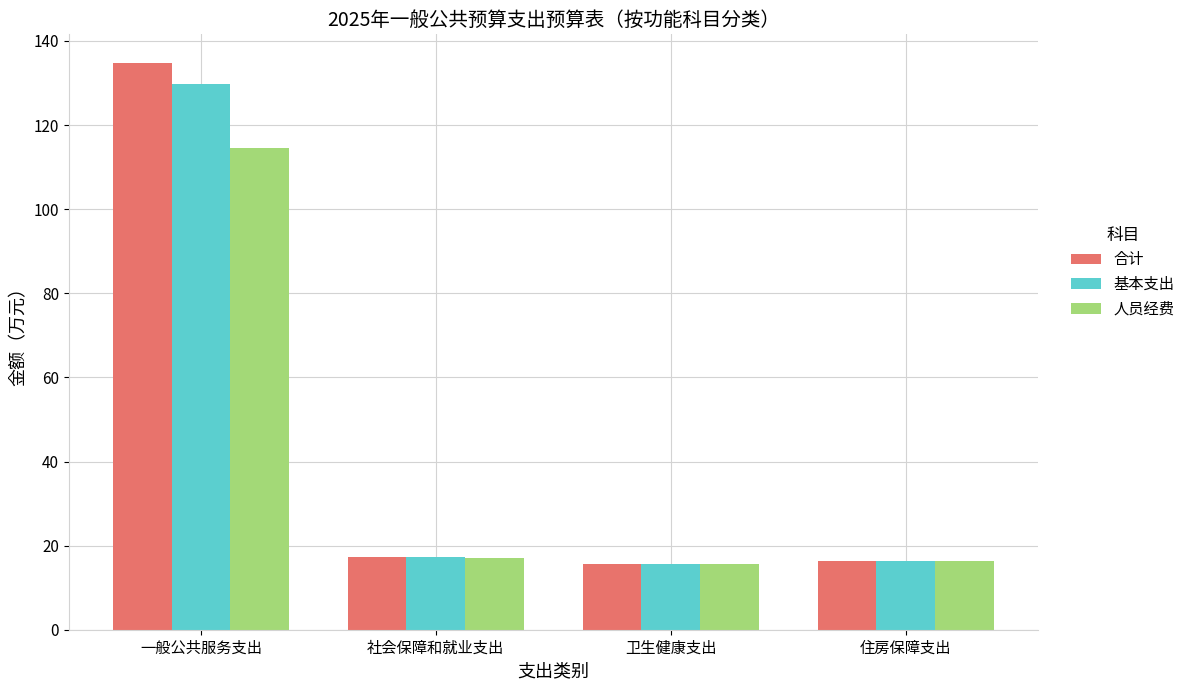

Reading left to right, transcribe all the data shown in this chart.

合计: 134.8	17.2	15.7	16.4
基本支出: 129.8	17.2	15.7	16.4
人员经费: 114.6	17.1	15.7	16.4